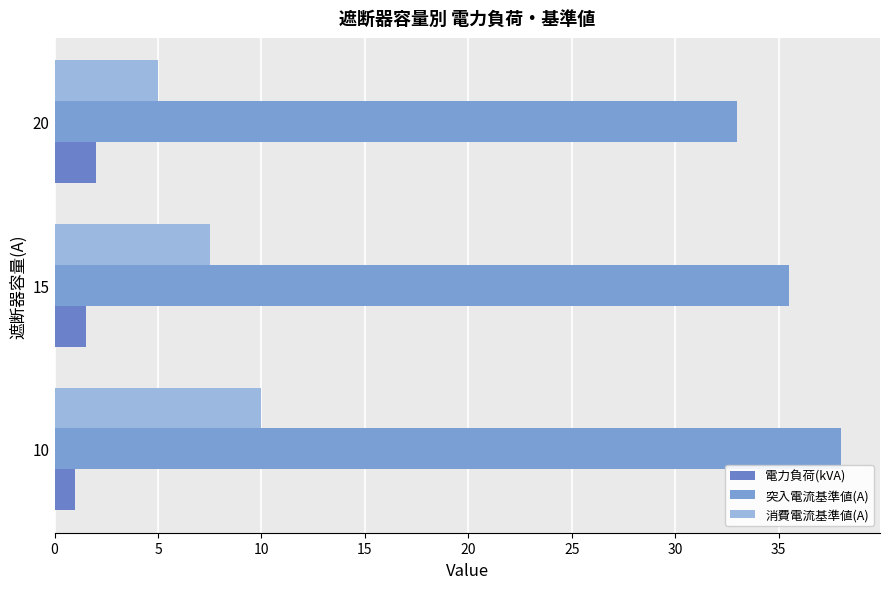

How many 突入電流基準値(A) values are between 33 and 38?

3